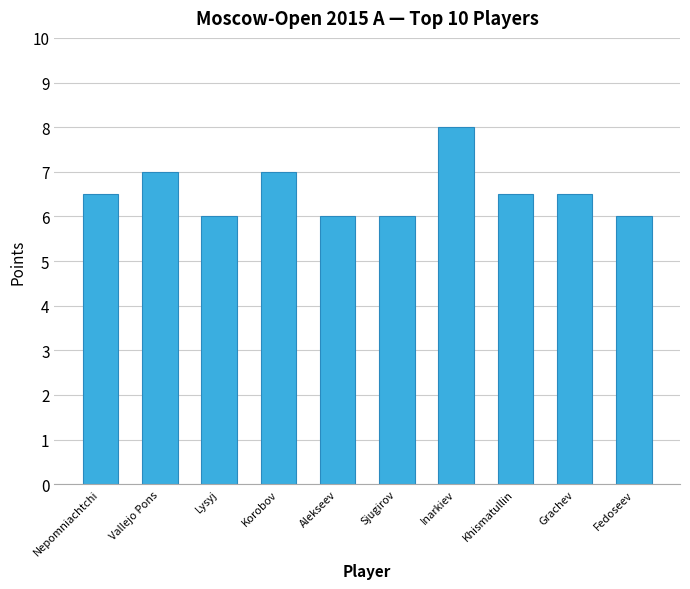

What is the label of the 10th bar from the right?

Nepomniachtchi